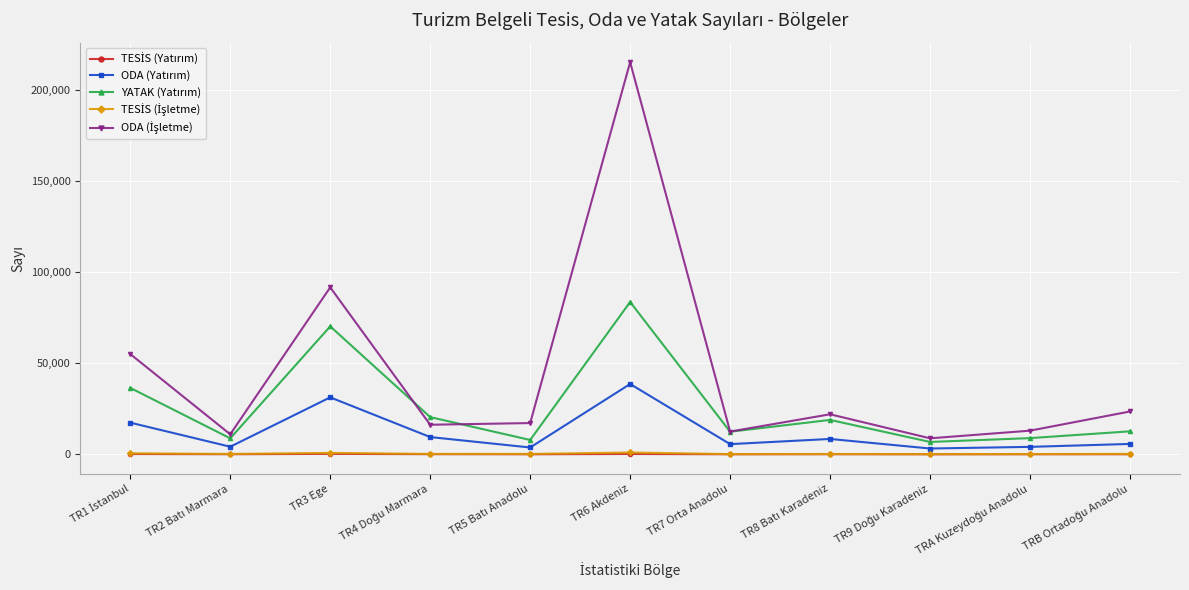

Which category has the highest value across all series?

TR6 Akdeniz